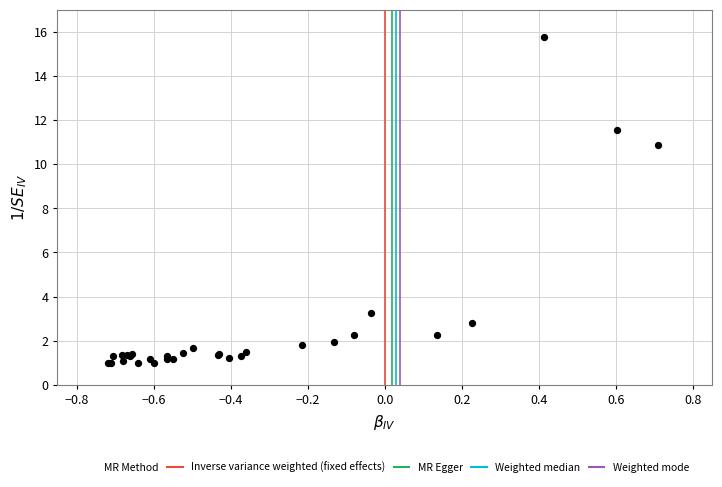

What Y value in the scatter plot is closest to 8?

10.9